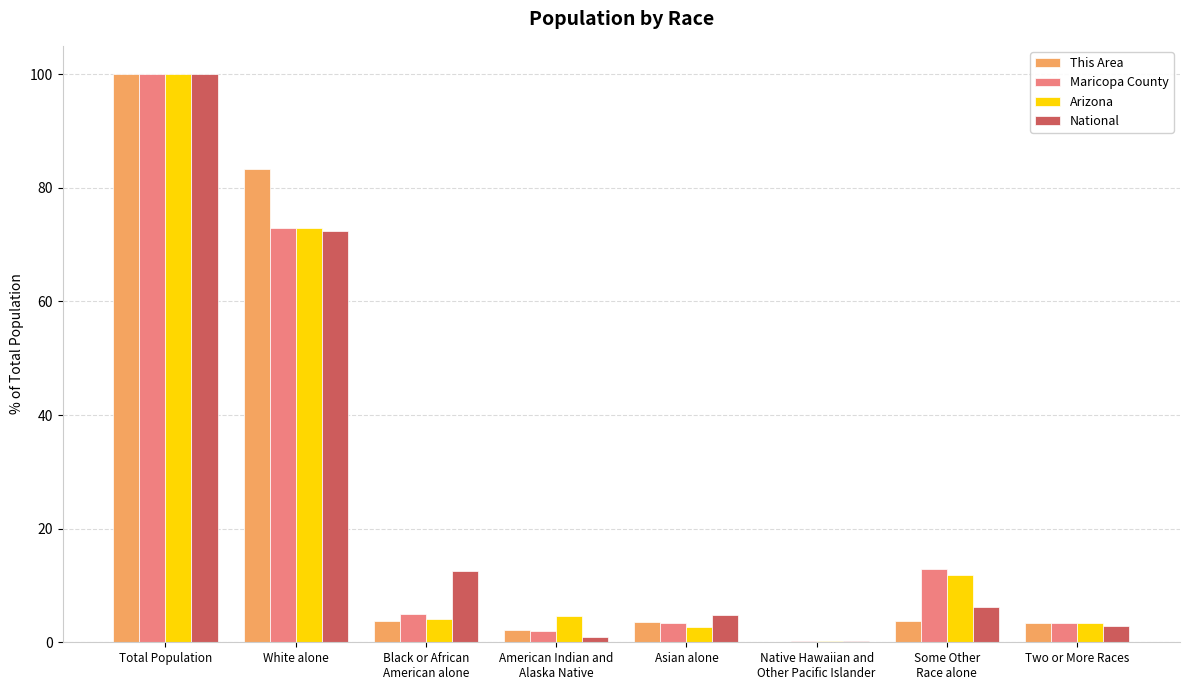

What is the sum of the Maricopa County values at Some Other
Race alone and White alone?

85.8